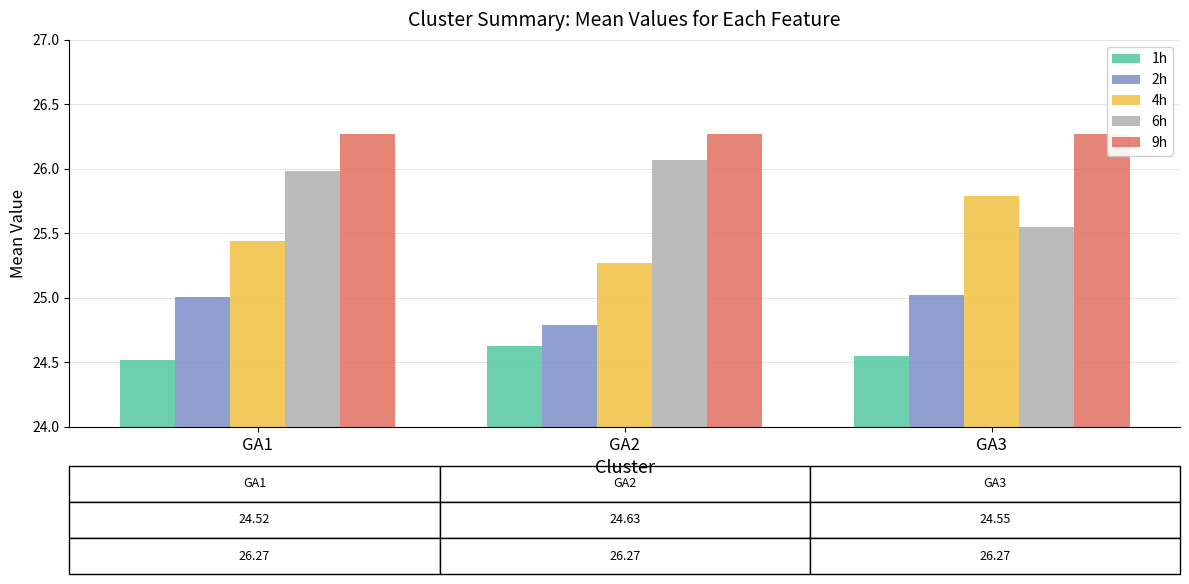

Rank the series by their maximum value, from lowest to highest.

1h, 2h, 4h, 6h, 9h